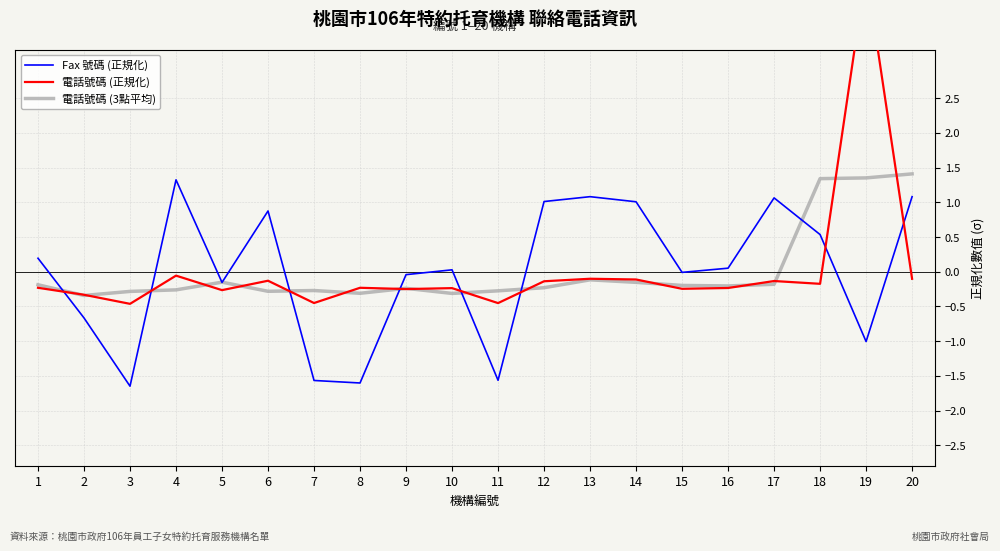

Reading left to right, extract all data points from this chart.

Fax 號碼 (正規化): 1=0.2	2=-0.7	3=-1.6	4=1.3	5=-0.2	6=0.9	7=-1.6	8=-1.6	9=-0.0	10=0.0	11=-1.6	12=1.0	13=1.1	14=1.0	15=-0.0	16=0.1	17=1.1	18=0.5	19=-1.0	20=1.1
電話號碼 (正規化): 1=-0.2	2=-0.3	3=-0.5	4=-0.1	5=-0.3	6=-0.1	7=-0.5	8=-0.2	9=-0.2	10=-0.2	11=-0.5	12=-0.1	13=-0.1	14=-0.1	15=-0.2	16=-0.2	17=-0.1	18=-0.2	19=4.3	20=-0.1
電話號碼 (3點平均): 1=-0.2	2=-0.3	3=-0.3	4=-0.3	5=-0.1	6=-0.3	7=-0.3	8=-0.3	9=-0.2	10=-0.3	11=-0.3	12=-0.2	13=-0.1	14=-0.2	15=-0.2	16=-0.2	17=-0.2	18=1.3	19=1.4	20=1.4